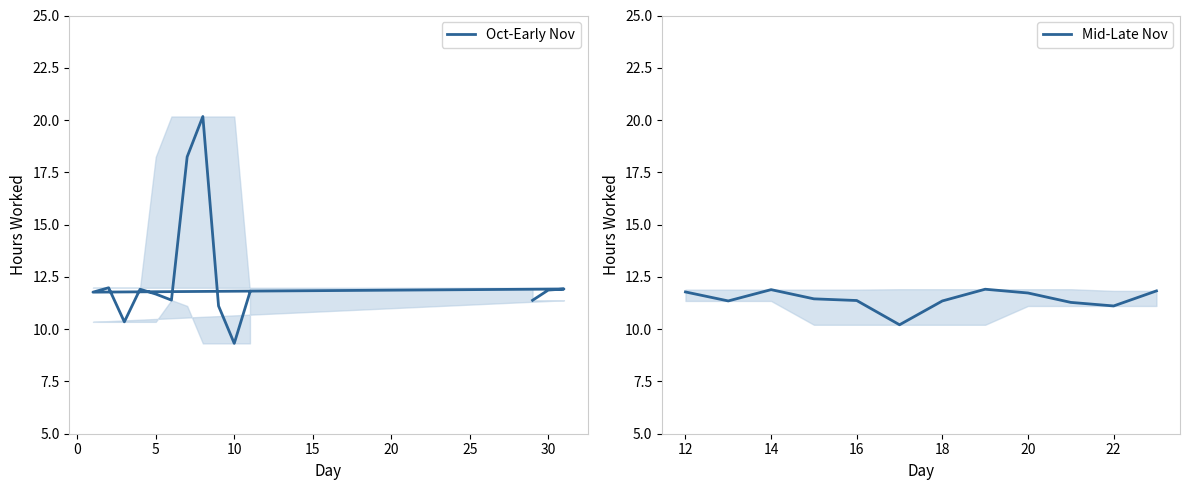

Rank the categories by value from lowest to highest.

10, 17, 3, 9, 22, 21, 13, 18, 16, 29, 6, 15, 5, 20, 1, 11, 12, 23, 30, 14, 4, 19, 31, 2, 7, 8